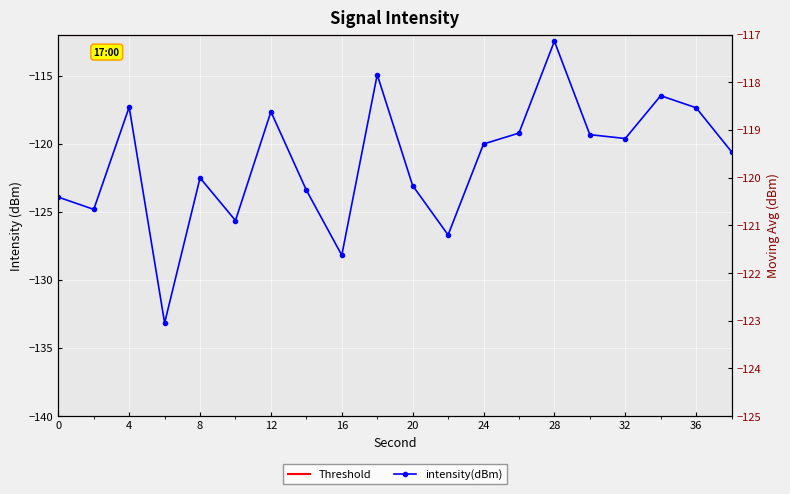

Reading left to right, what are all the values shown in this chart?

0=-123.9	2=-124.8	4=-117.3	6=-133.2	8=-122.5	10=-125.6	12=-117.7	14=-123.4	16=-128.2	18=-114.9	20=-123.1	22=-126.7	24=-120.0	26=-119.2	28=-112.5	30=-119.3	32=-119.6	34=-116.5	36=-117.4	38=-120.6